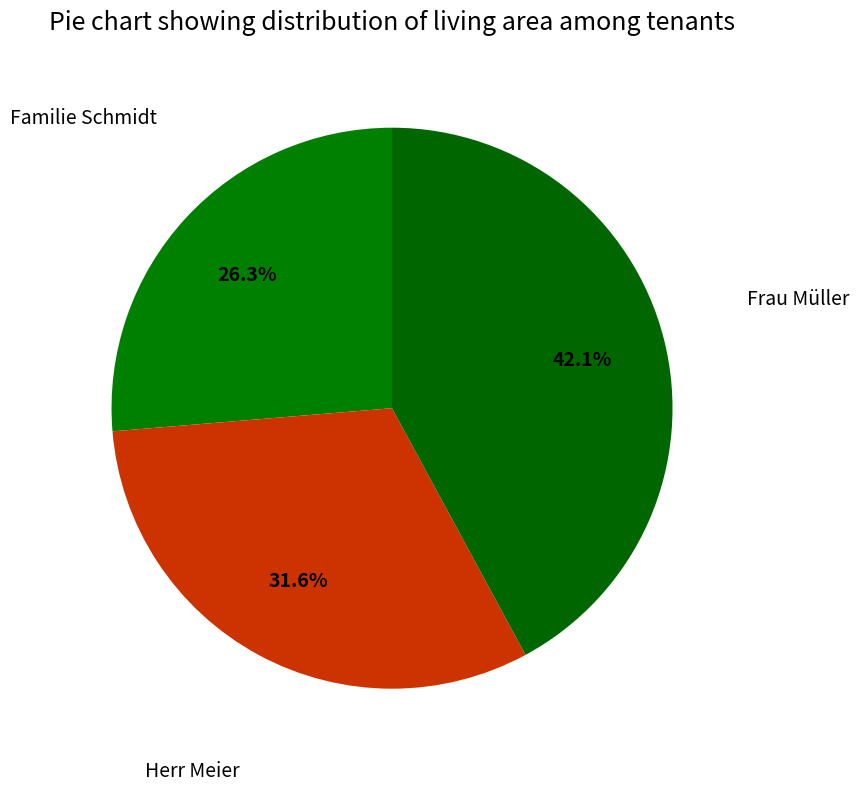

True or false: Herr Meier accounts for 18% of the total.

False